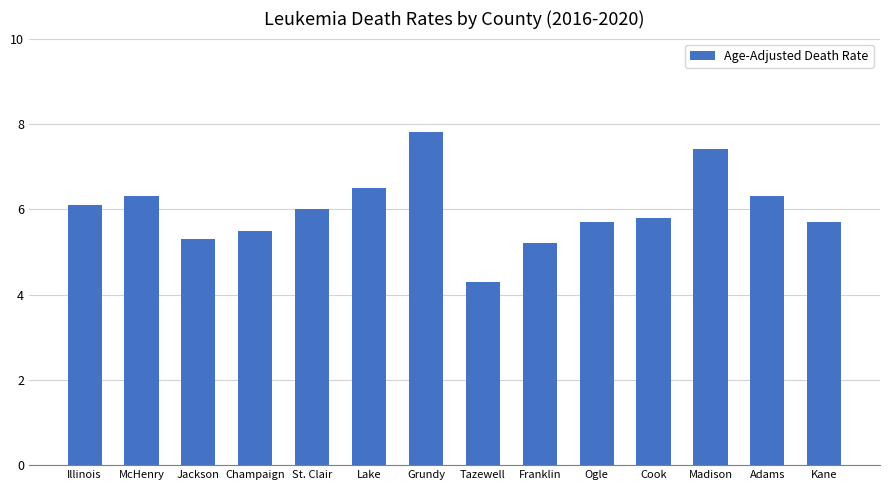

What is the average value?

6.0